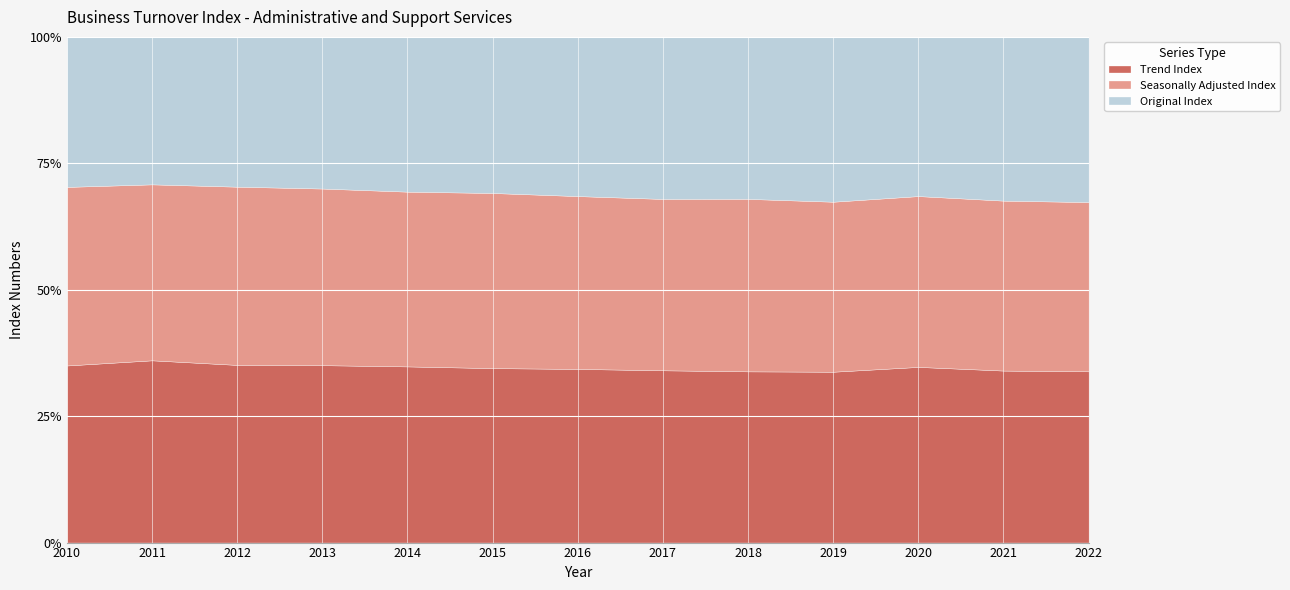

At which category is the sum across all series the highest?

2022